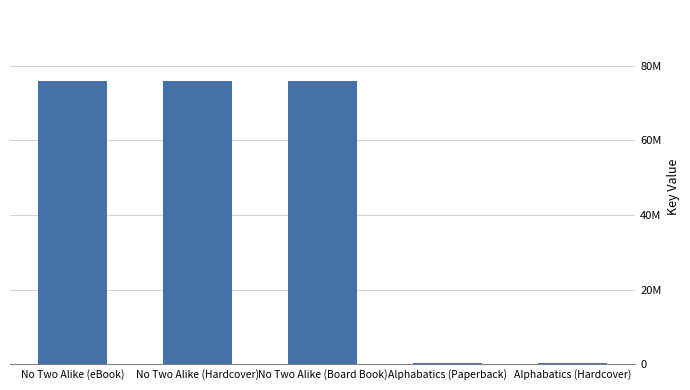

Reading left to right, extract all data points from this chart.

75898495	75898495	75898495	316283	316283